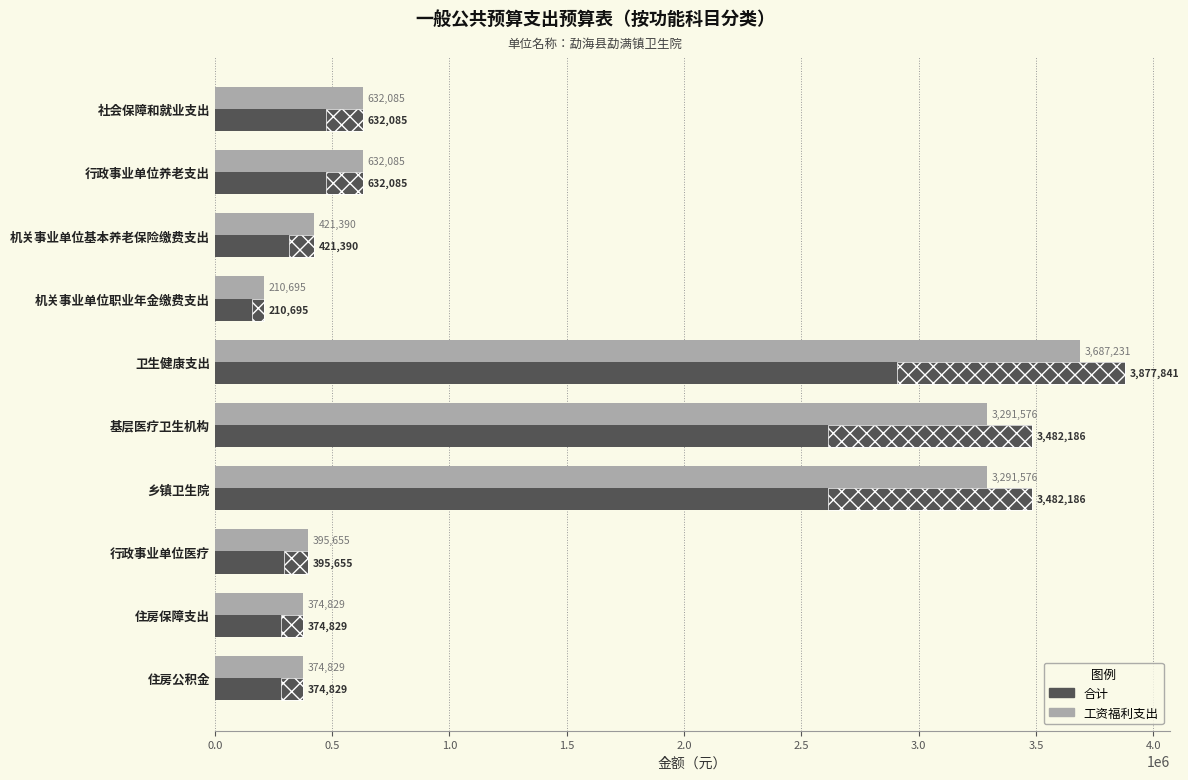

What are all the series names shown in the legend?

合计, 工资福利支出